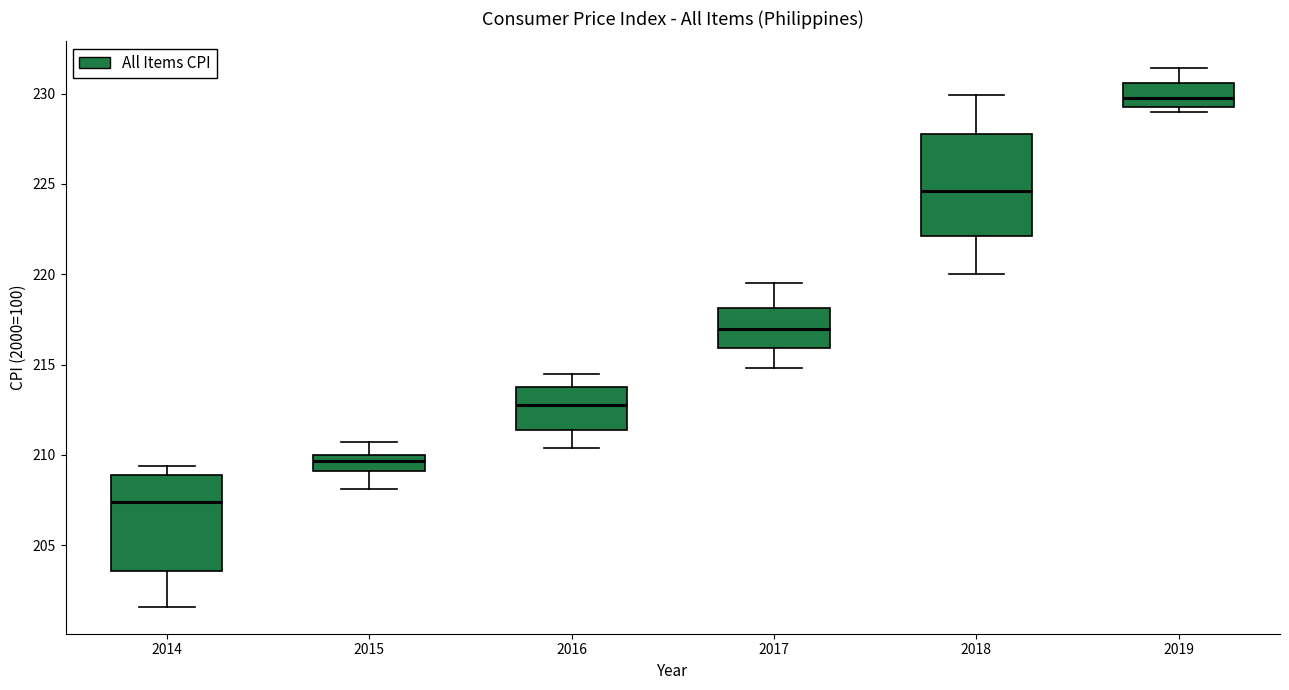

Which box has the lowest median line?

2014